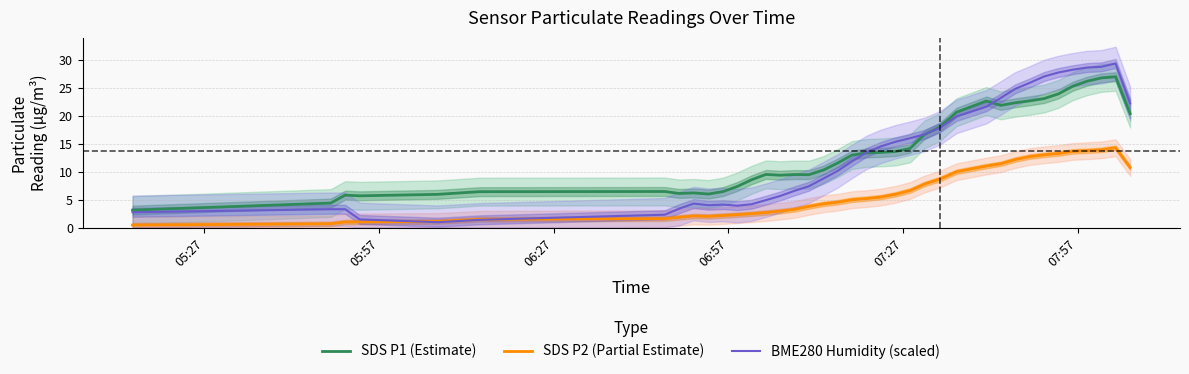

True or false: SDS P2 (Partial Estimate) and SDS P1 (Estimate) cross at least once.

False